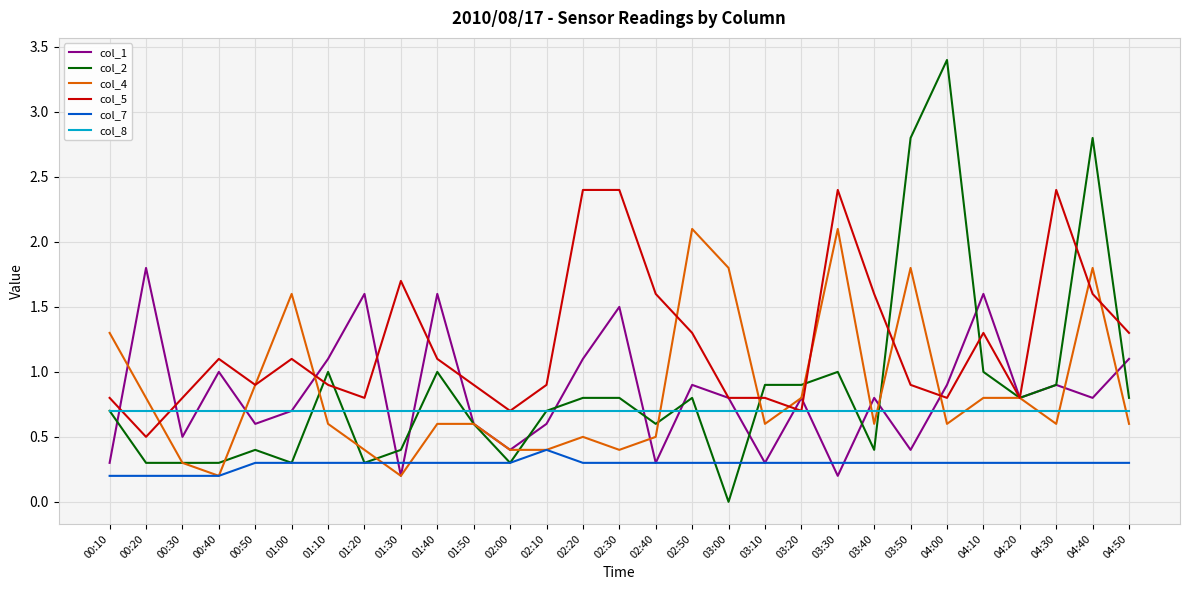

Reading left to right, transcribe all the data shown in this chart.

col_1: 0.3	1.8	0.5	1.0	0.6	0.7	1.1	1.6	0.2	1.6	0.6	0.4	0.6	1.1	1.5	0.3	0.9	0.8	0.3	0.8	0.2	0.8	0.4	0.9	1.6	0.8	0.9	0.8	1.1
col_2: 0.7	0.3	0.3	0.3	0.4	0.3	1.0	0.3	0.4	1.0	0.6	0.3	0.7	0.8	0.8	0.6	0.8	0.0	0.9	0.9	1.0	0.4	2.8	3.4	1.0	0.8	0.9	2.8	0.8
col_4: 1.3	0.8	0.3	0.2	0.9	1.6	0.6	0.4	0.2	0.6	0.6	0.4	0.4	0.5	0.4	0.5	2.1	1.8	0.6	0.8	2.1	0.6	1.8	0.6	0.8	0.8	0.6	1.8	0.6
col_5: 0.8	0.5	0.8	1.1	0.9	1.1	0.9	0.8	1.7	1.1	0.9	0.7	0.9	2.4	2.4	1.6	1.3	0.8	0.8	0.7	2.4	1.6	0.9	0.8	1.3	0.8	2.4	1.6	1.3
col_7: 0.2	0.2	0.2	0.2	0.3	0.3	0.3	0.3	0.3	0.3	0.3	0.3	0.4	0.3	0.3	0.3	0.3	0.3	0.3	0.3	0.3	0.3	0.3	0.3	0.3	0.3	0.3	0.3	0.3
col_8: 0.7	0.7	0.7	0.7	0.7	0.7	0.7	0.7	0.7	0.7	0.7	0.7	0.7	0.7	0.7	0.7	0.7	0.7	0.7	0.7	0.7	0.7	0.7	0.7	0.7	0.7	0.7	0.7	0.7